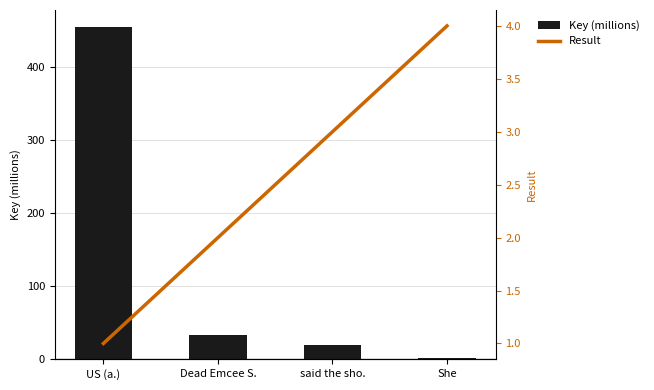

True or false: Key (millions) has a value of 52.3 at Dead Emcee S..

False